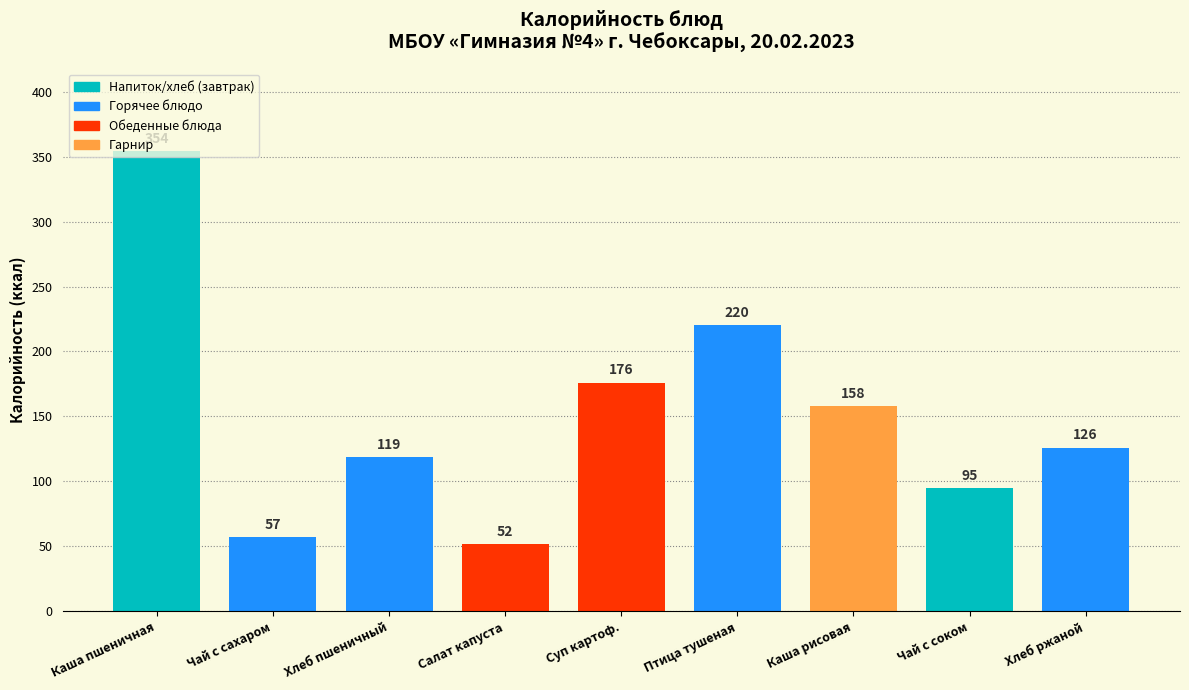

Read the value at Каша пшеничная, to the nearest 5.

355